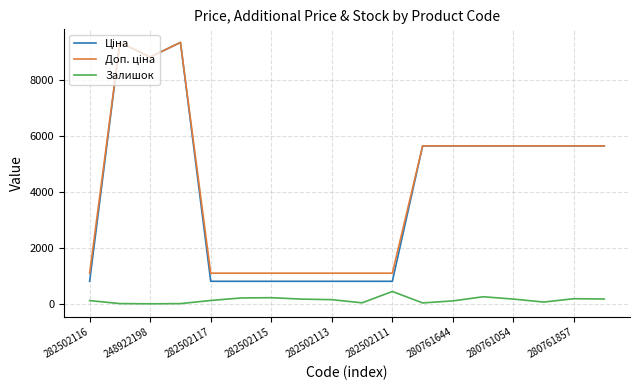

What is the highest value of the Залишок series?

450.0